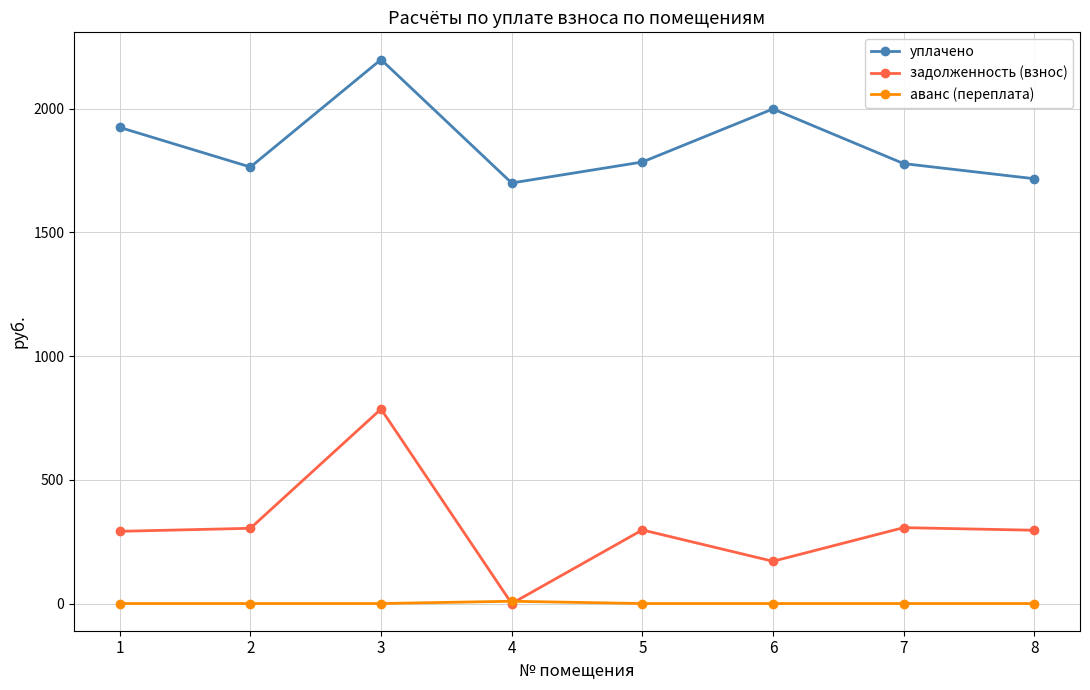

Does the chart display data point markers on the line(s)?

Yes